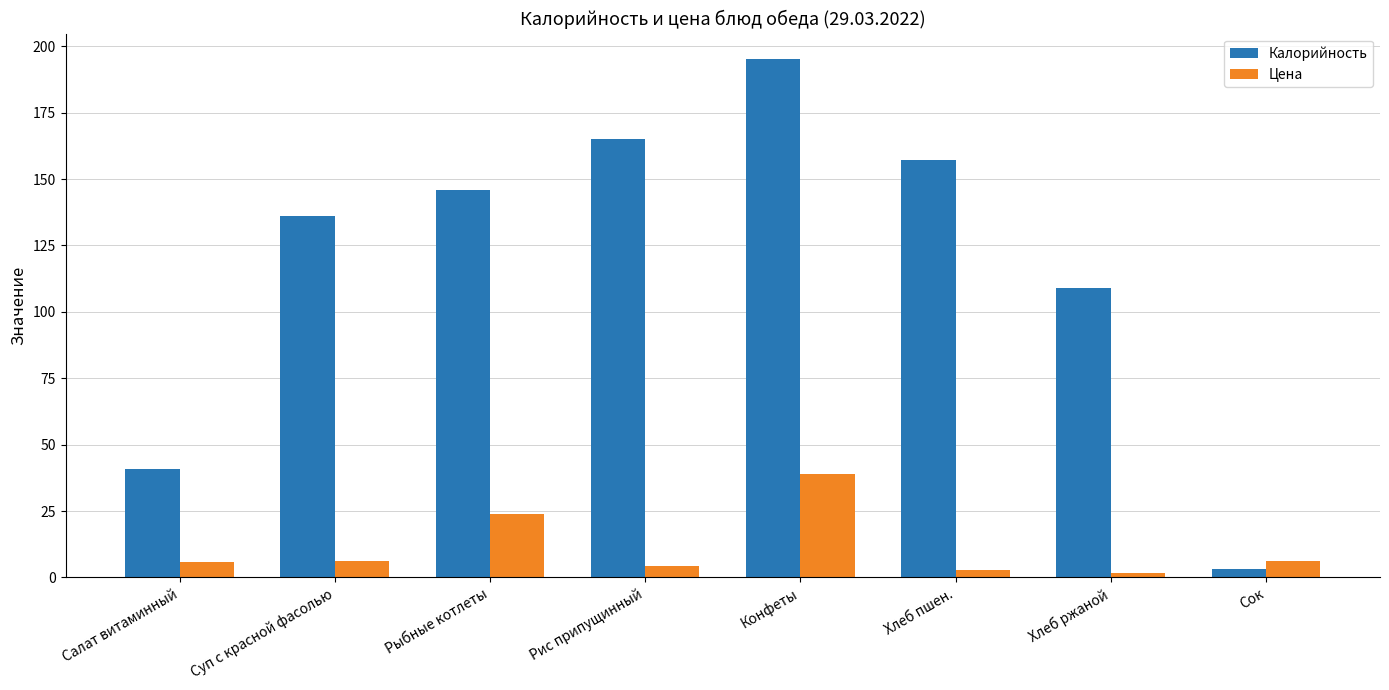

How many bars are there in total?

16